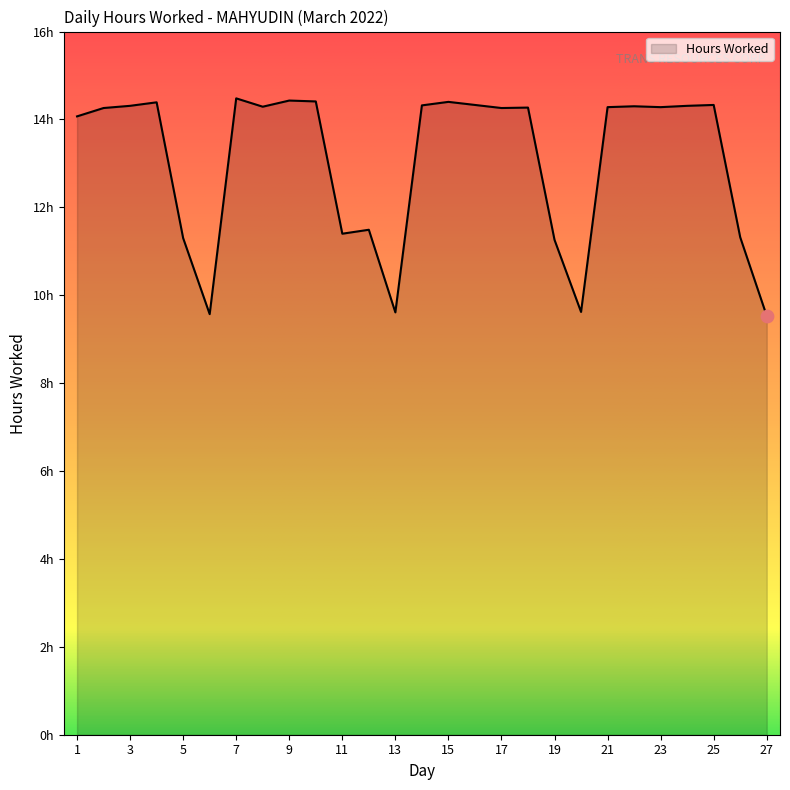

Is this an area chart (filled region under the line)?

Yes